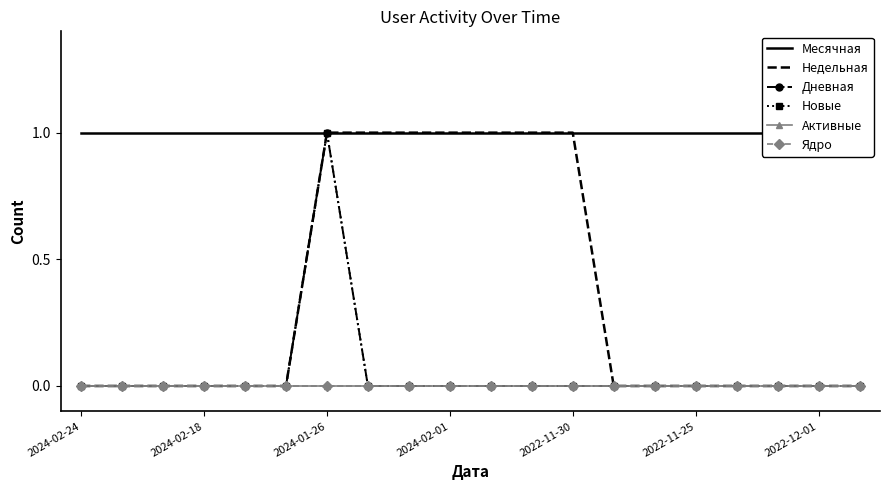

True or false: Активные and Дневная intersect in this chart.

False